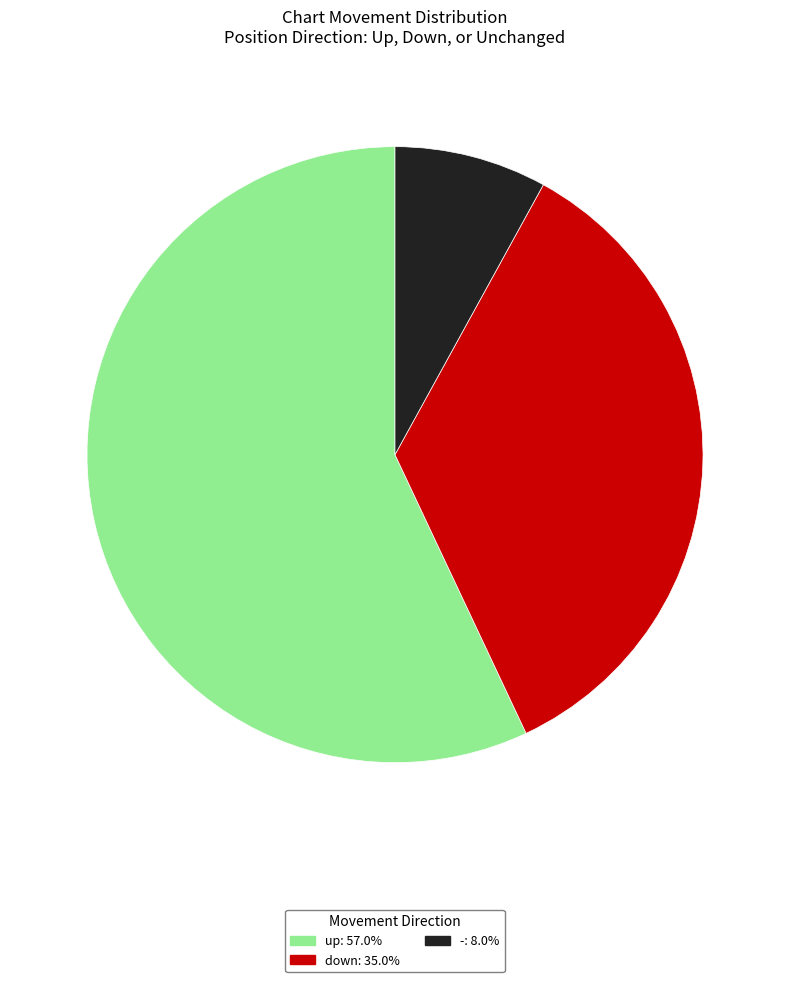

Do up and - together represent more than half of the pie?

Yes